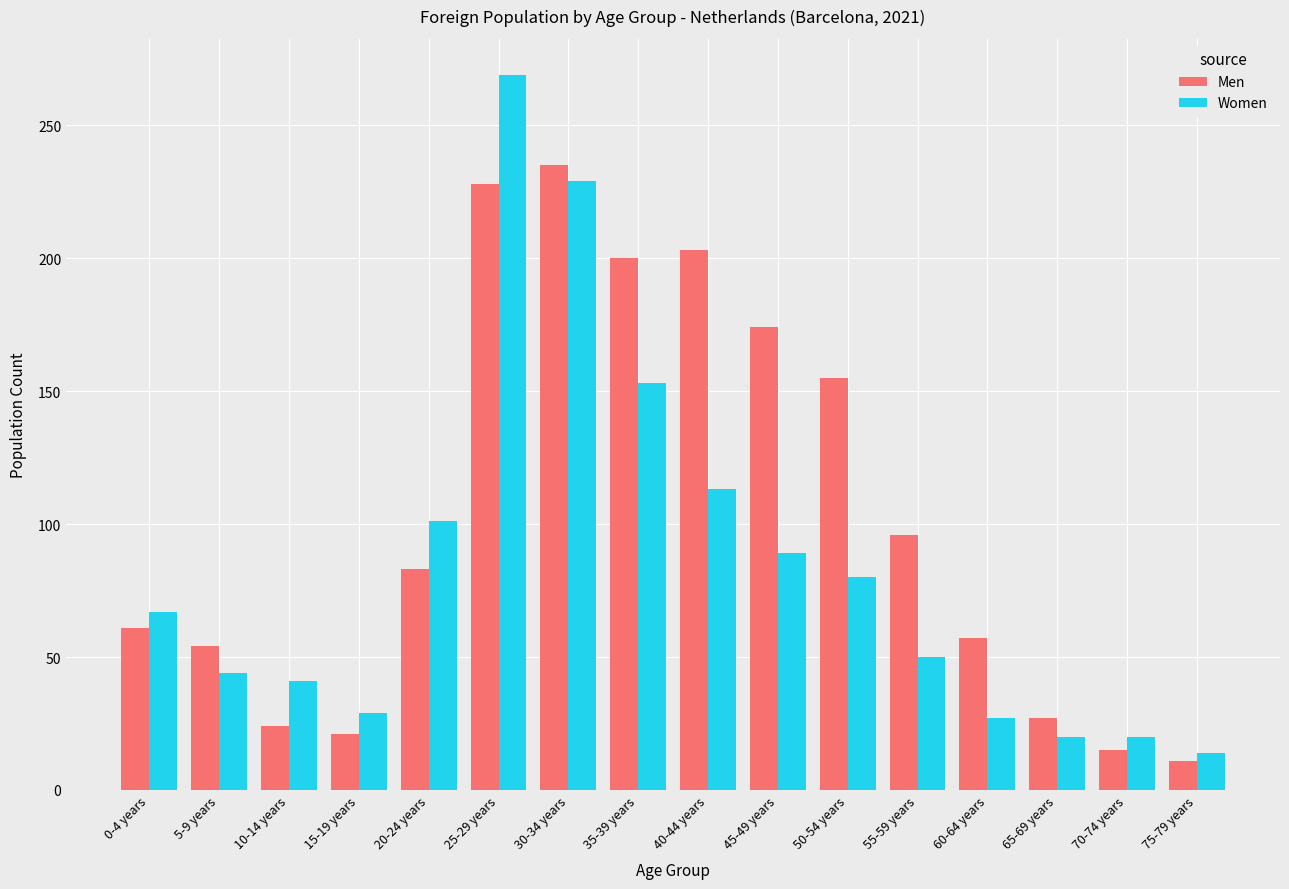

Is it true that Women equals 8 at 60-64 years?

False